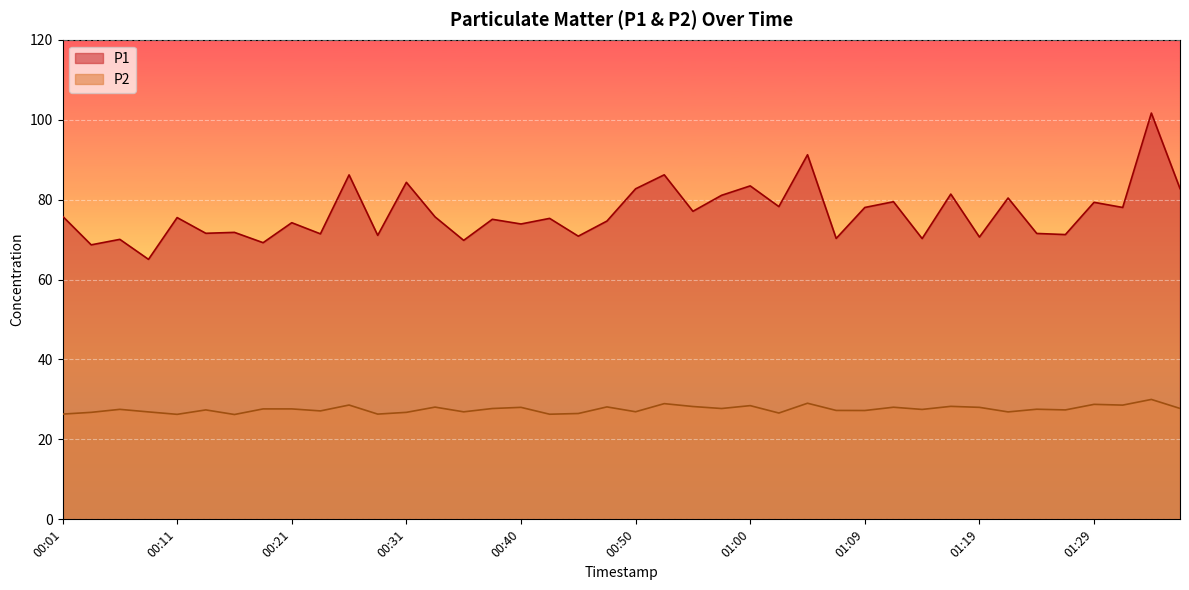

What is the total value across all series at 00:21?

101.8